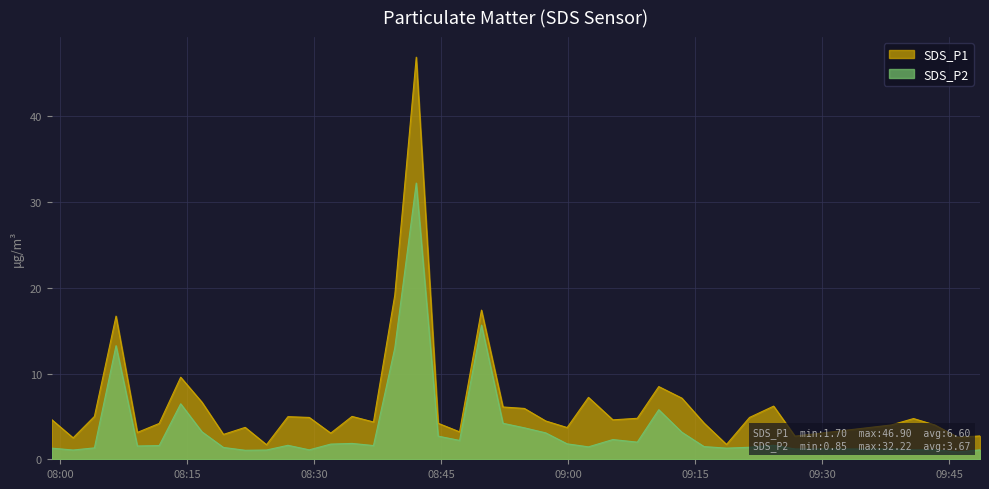

How many interior local valleys does the SDS_P1 series have?

12